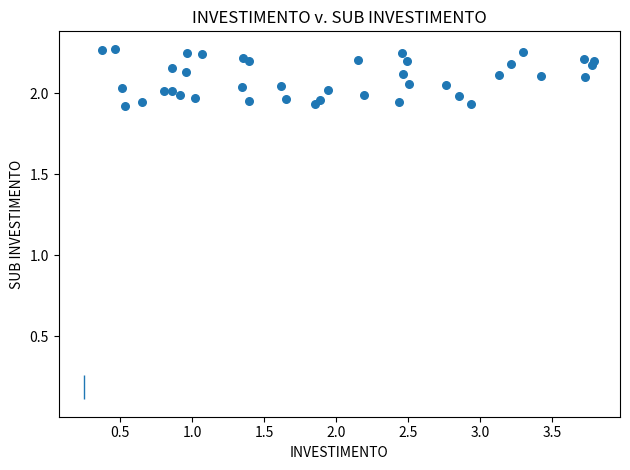

What is the range of Y values (max minus min)?

0.4